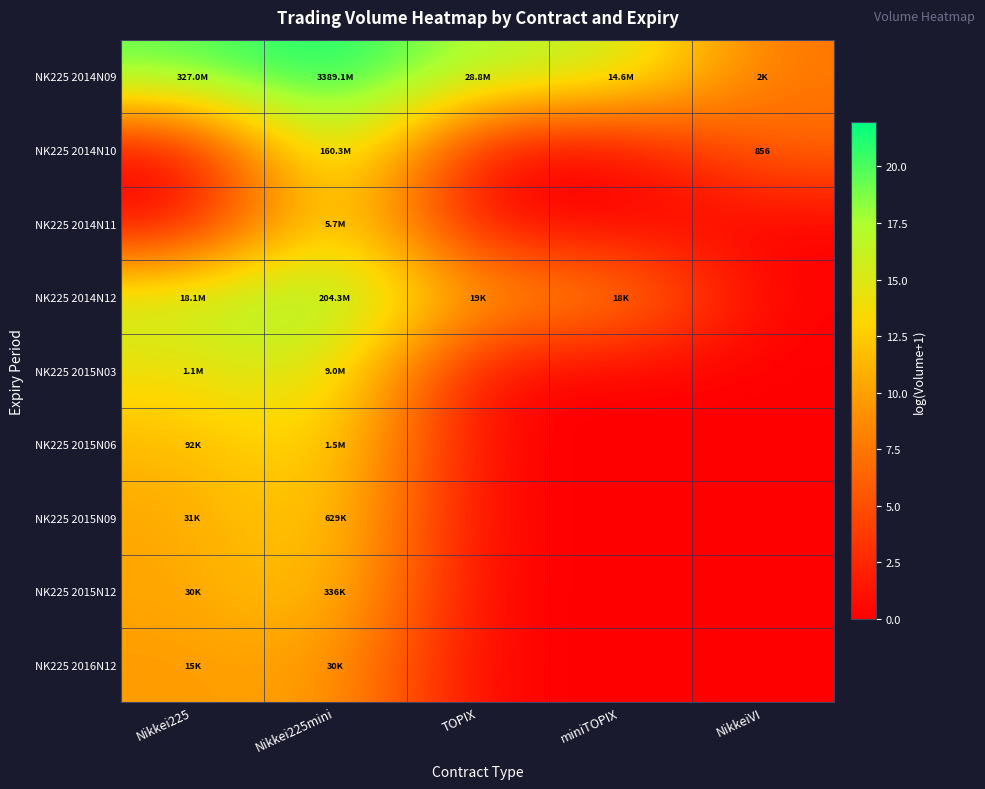

At which label does NK225 2014N09 first exceed 17?

Nikkei225